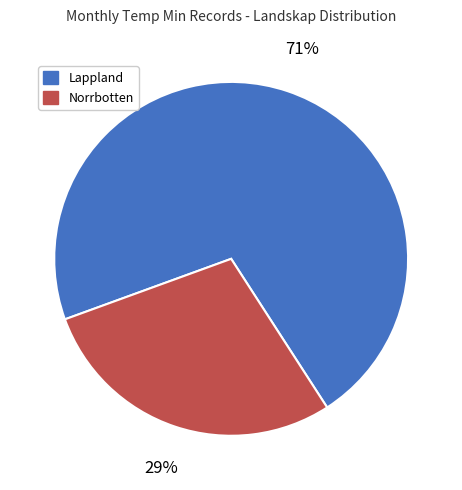

To the nearest percent, what is the combined percentage of Lappland and Norrbotten?

100%